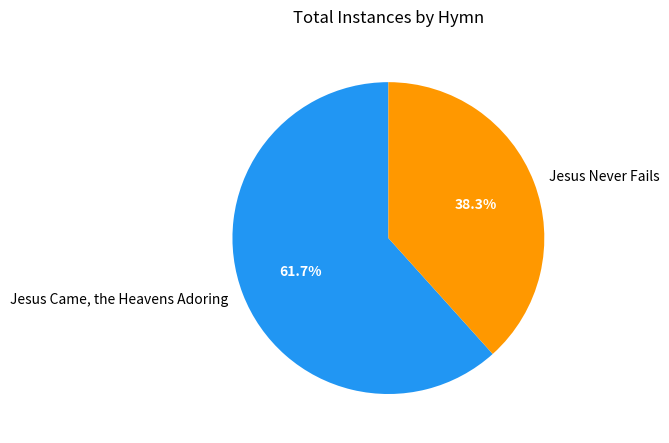

Does Jesus Came, the Heavens Adoring represent more than half of the total?

Yes